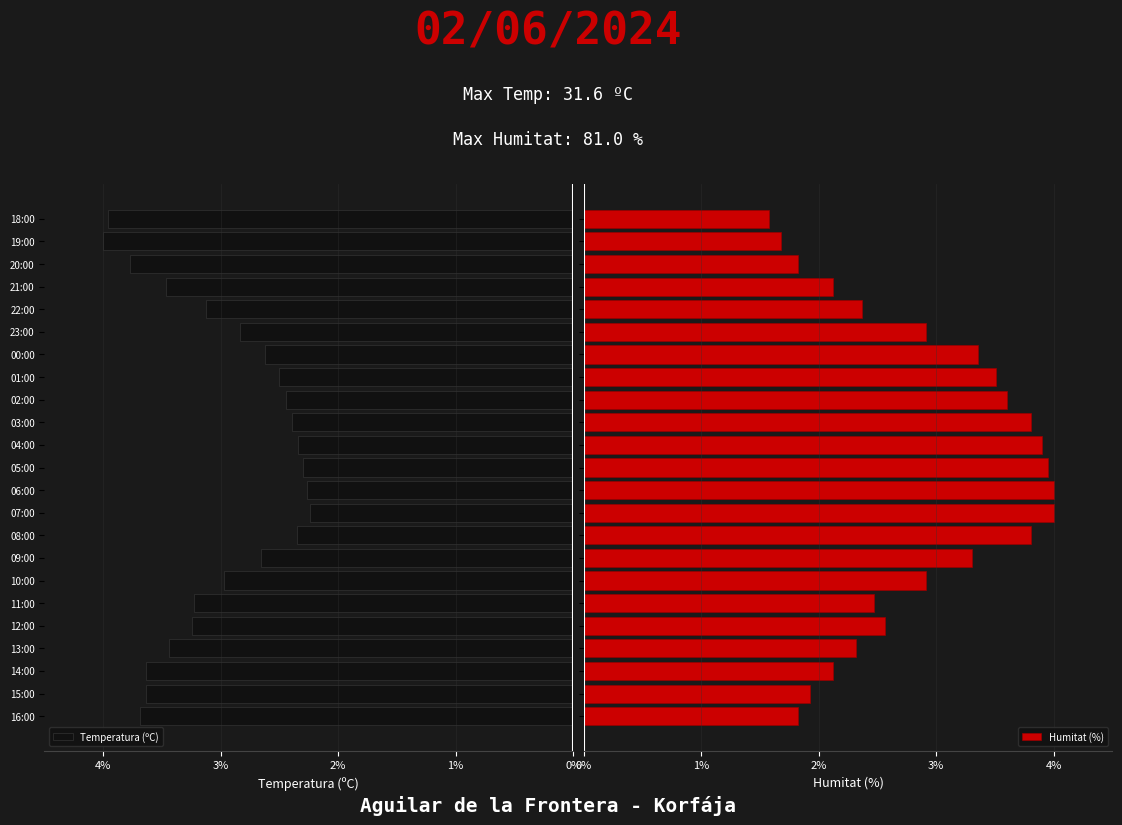

What is the sum of all Humitat (%) values?

65.9